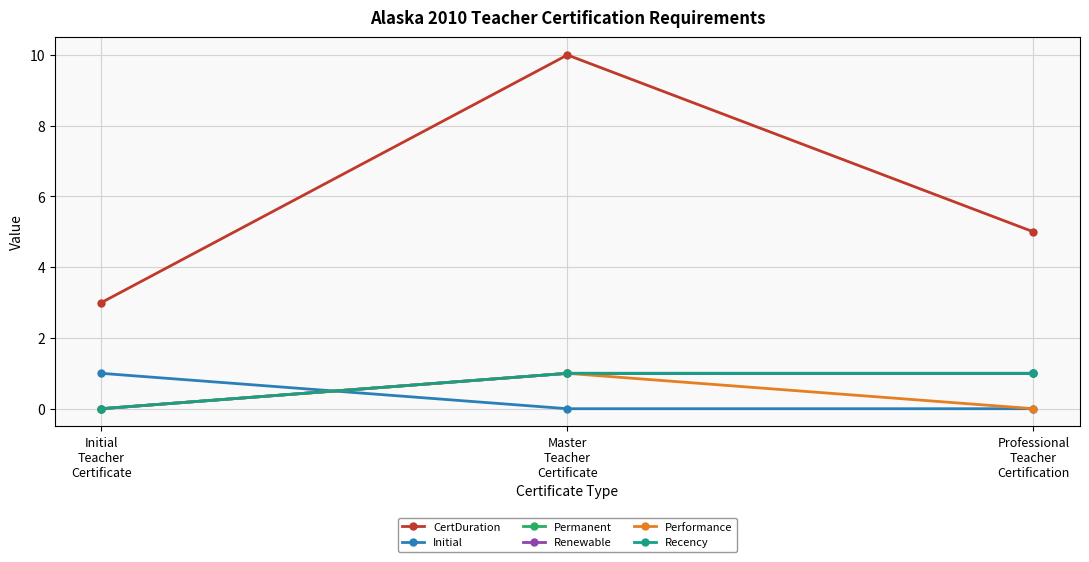

Does the chart display data point markers on the line(s)?

Yes